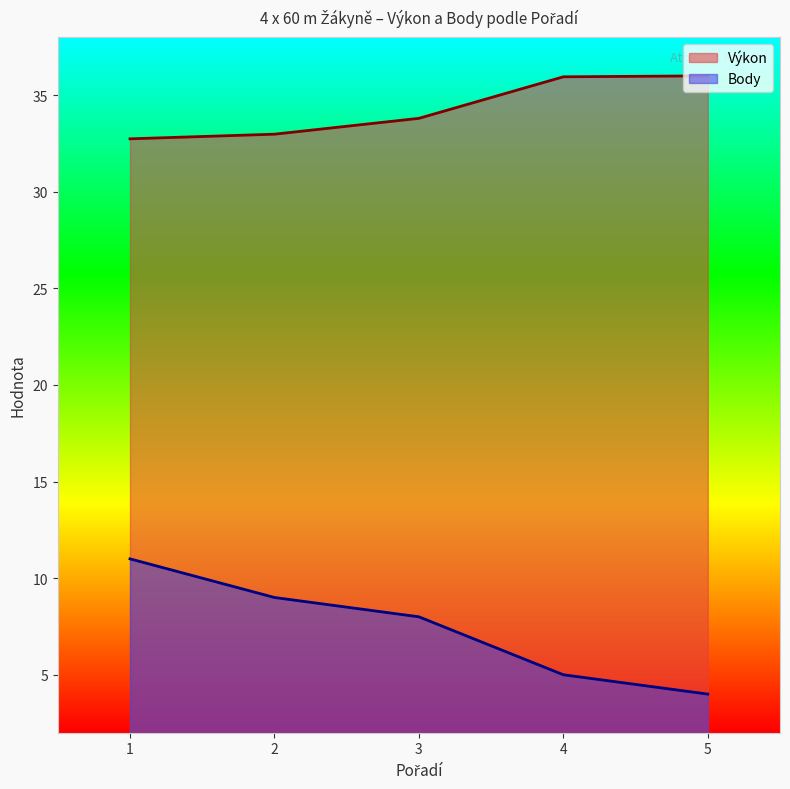

Reading left to right, list all the values displayed in this chart.

Výkon: 1=32.7	2=33.0	3=33.8	4=36.0	5=36.0
Body: 1=11.0	2=9.0	3=8.0	4=5.0	5=4.0